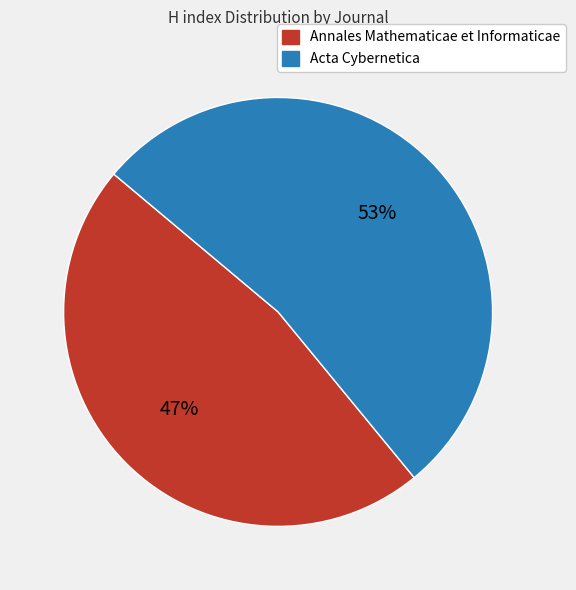

Which slice is the largest?

Acta Cybernetica